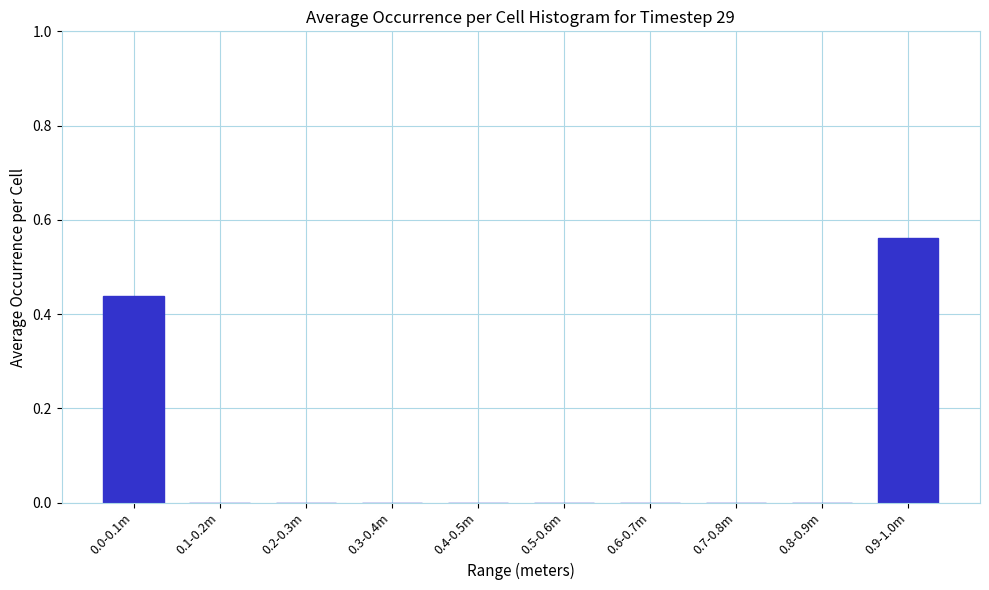

Which label corresponds to the largest value in the chart?

0.9-1.0m